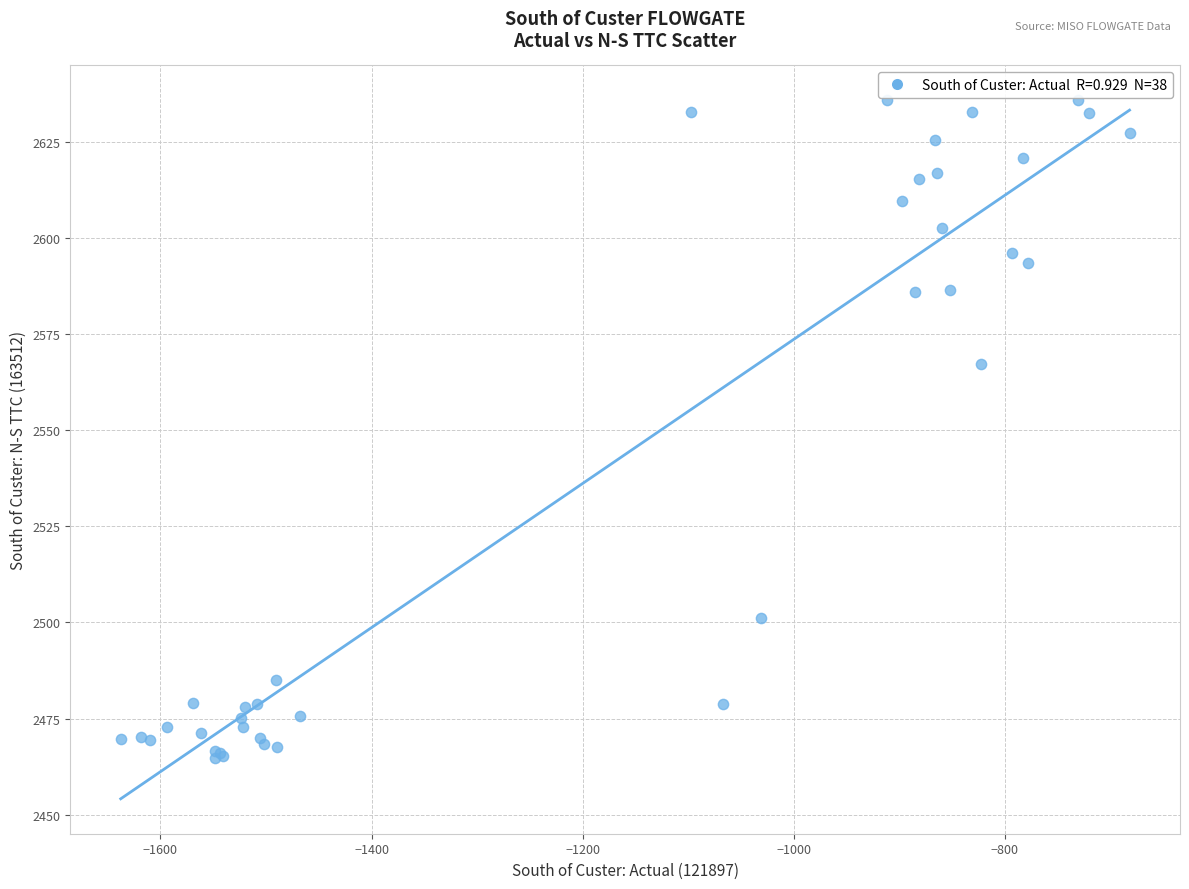

What Y value in the scatter plot is closest to 2550?

2567.2